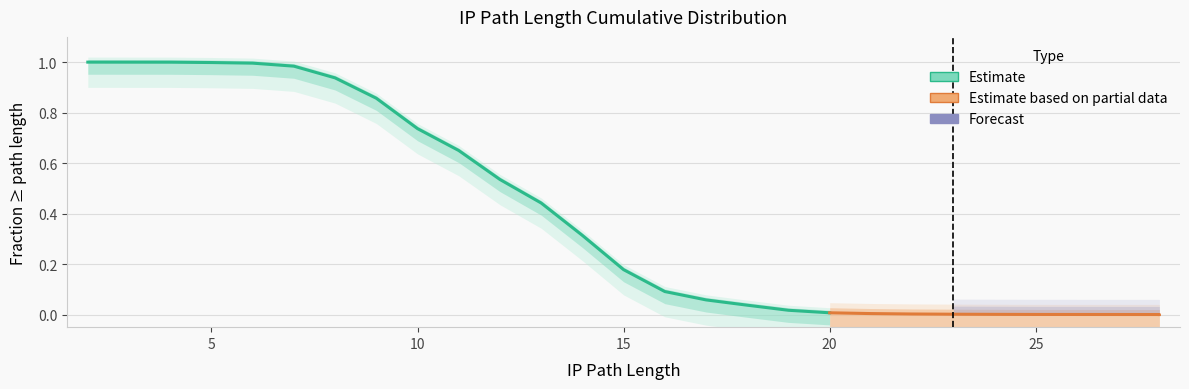

How many lines are shown in the chart?

1